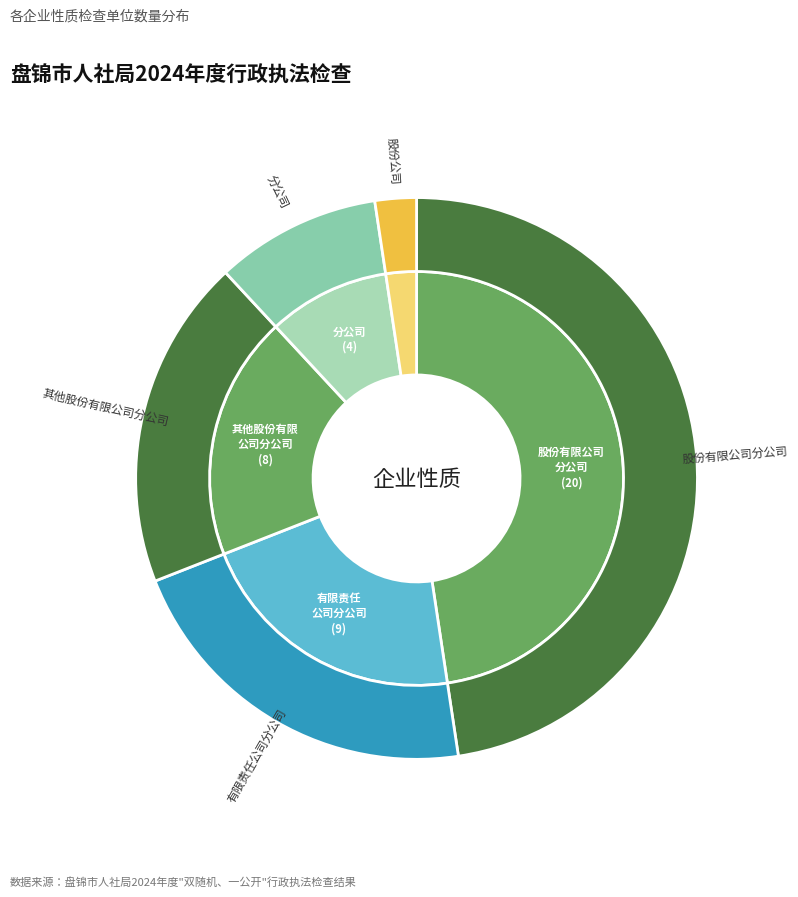

Is it true that 分公司 is 1% of the pie?

False